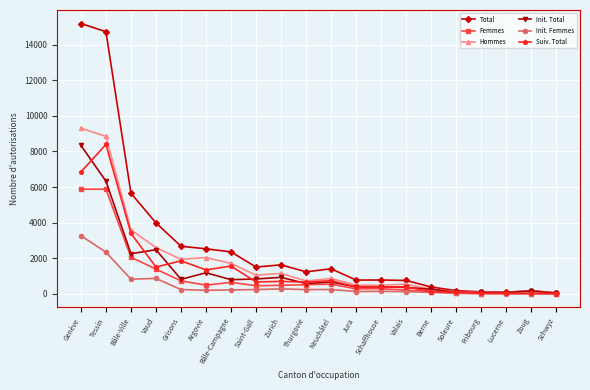

Which series changed the most between Bâle-Ville and Fribourg?

Total